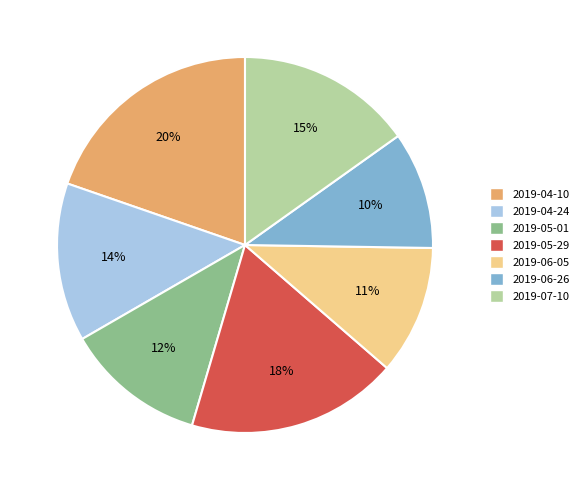

To the nearest percent, what is the difference between the 2019-04-24 and 2019-04-10 slice percentages?

6%